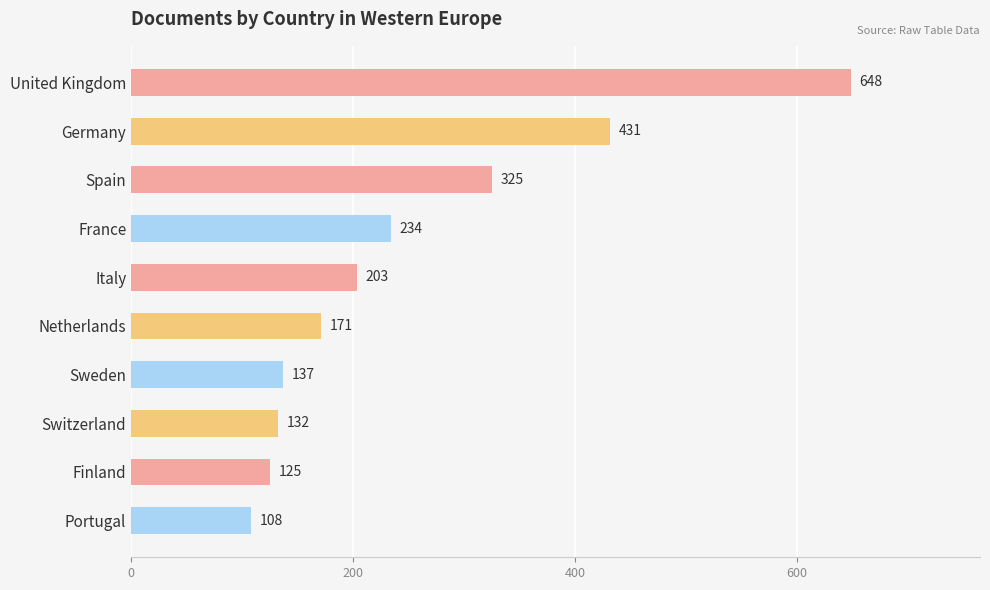

Count the number of categories in the chart.

10